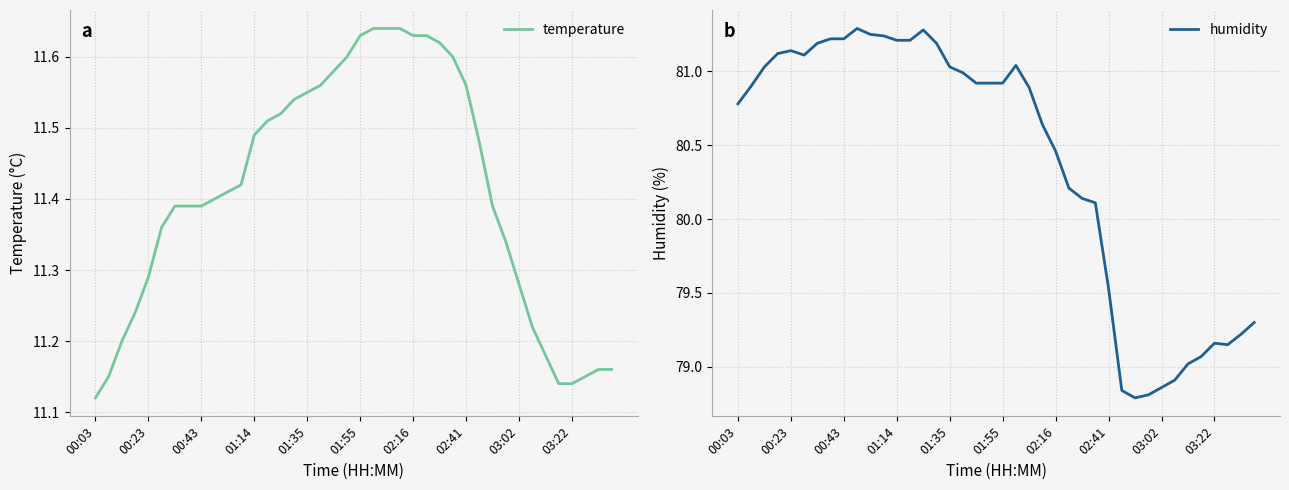

At which label does humidity first exceed 80?

00:03